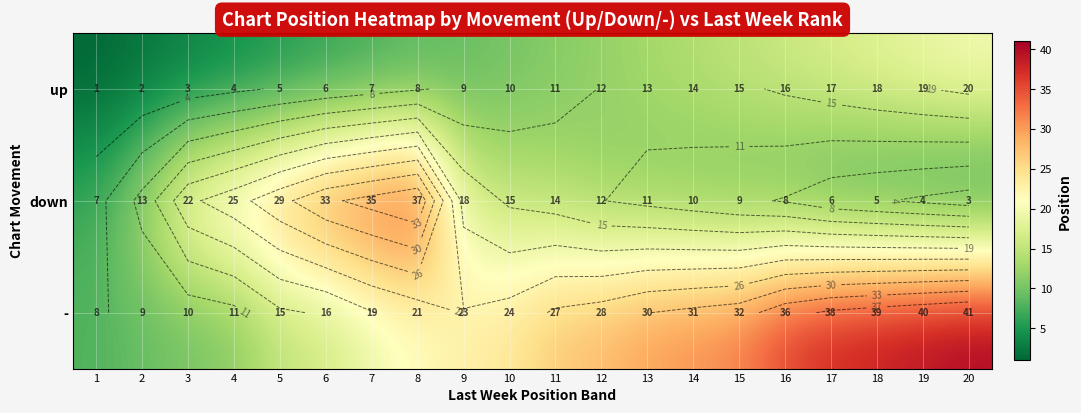

Rank the series by their average value, from highest to lowest.

-, down, up